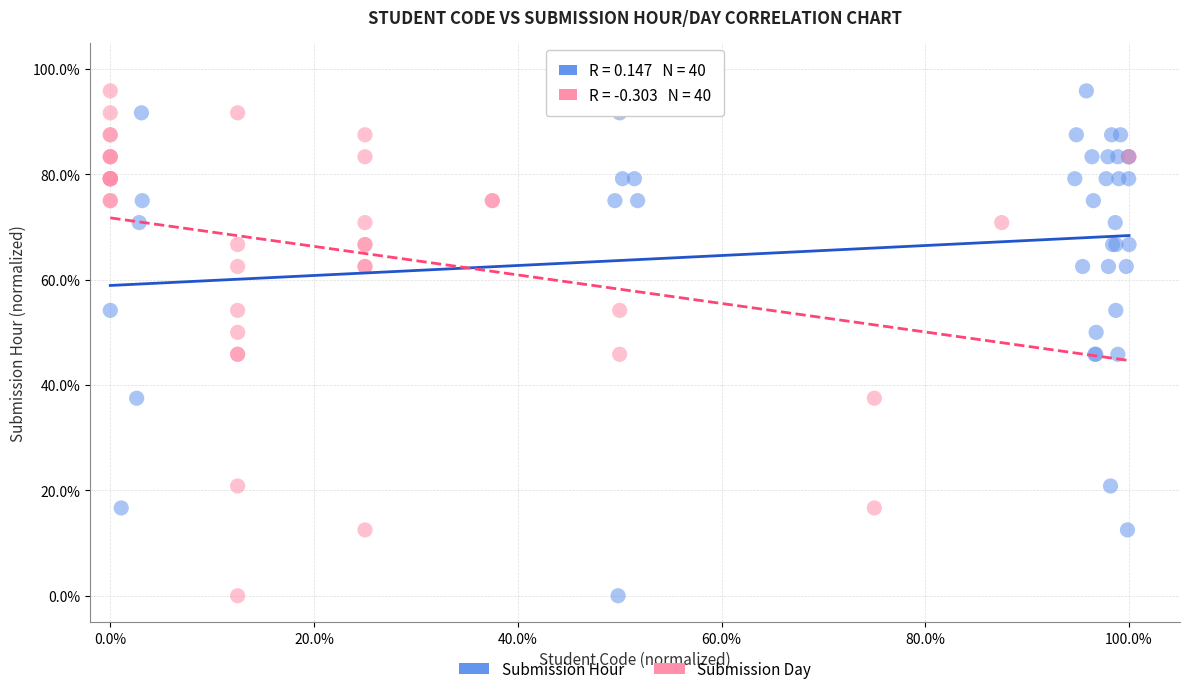

What are all the series names shown in the legend?

Submission Hour, Submission Day